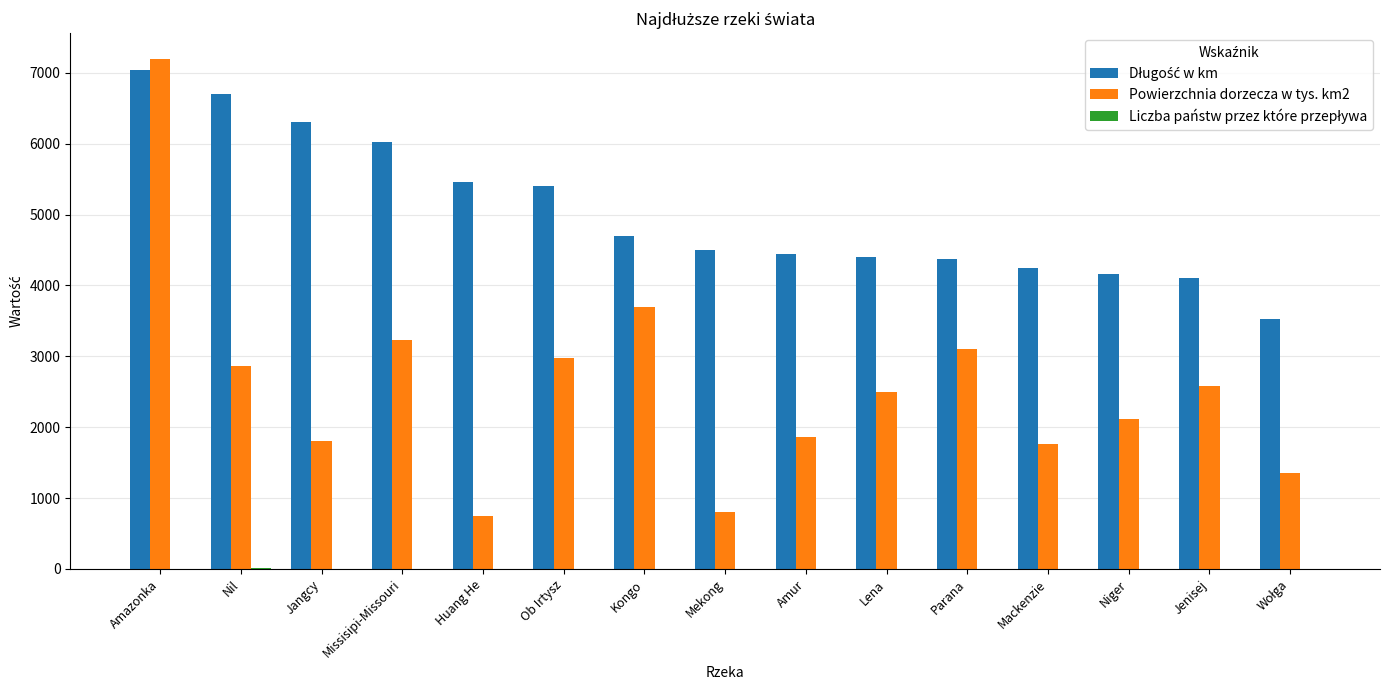

What is the maximum value shown in the chart?

7200